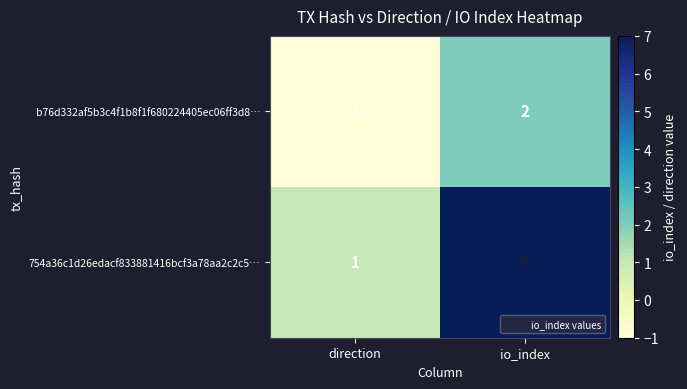

Reading left to right, what are all the values shown in this chart?

b76d332af5b3c4f1b8f1f680224405ec06ff3d8…: direction=-1	io_index=2
754a36c1d26edacf833881416bcf3a78aa2c2c5…: direction=1	io_index=7